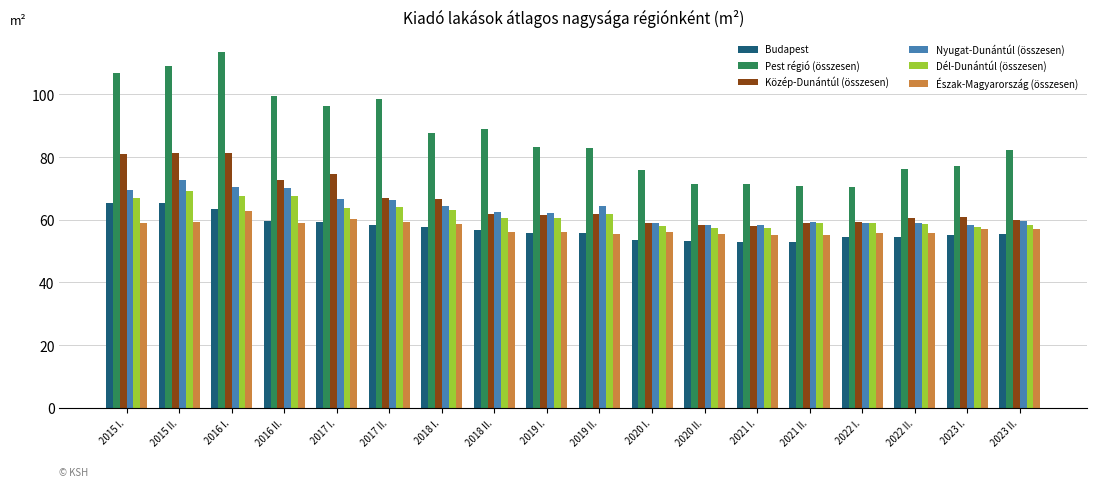

What is the sum of the Észak-Magyarország (összesen) values at 2022 I. and 2016 II.?

114.7